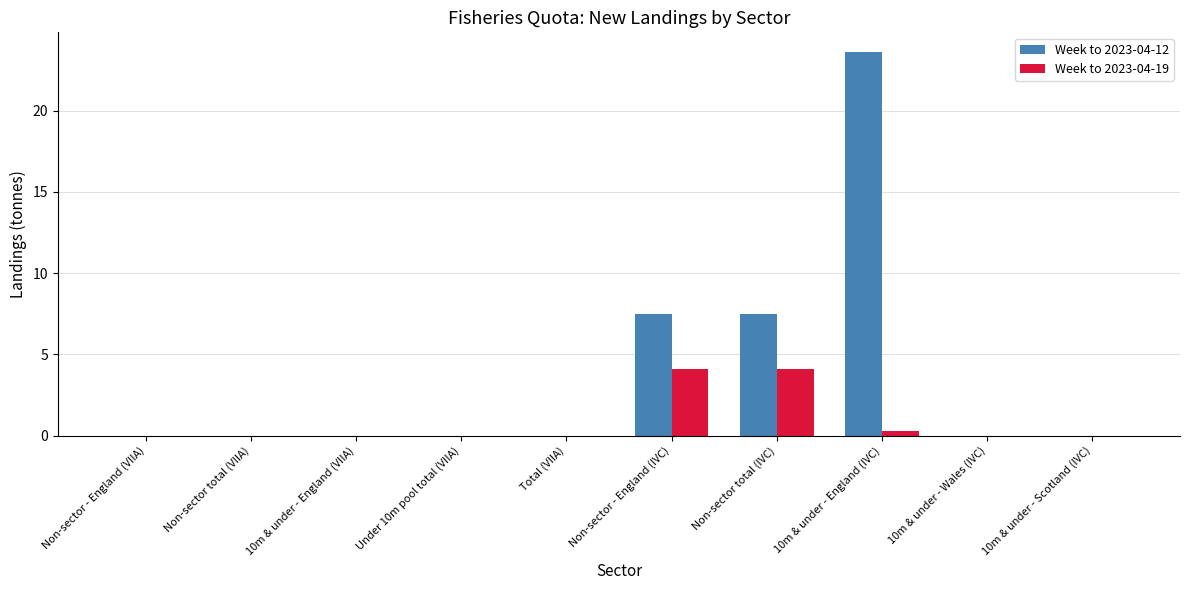

Which series has the widest spread of values?

Week to 2023-04-12